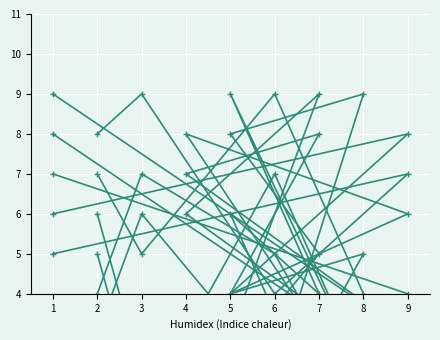

What is the value of the col_3 point at the 2nd from the left?

8